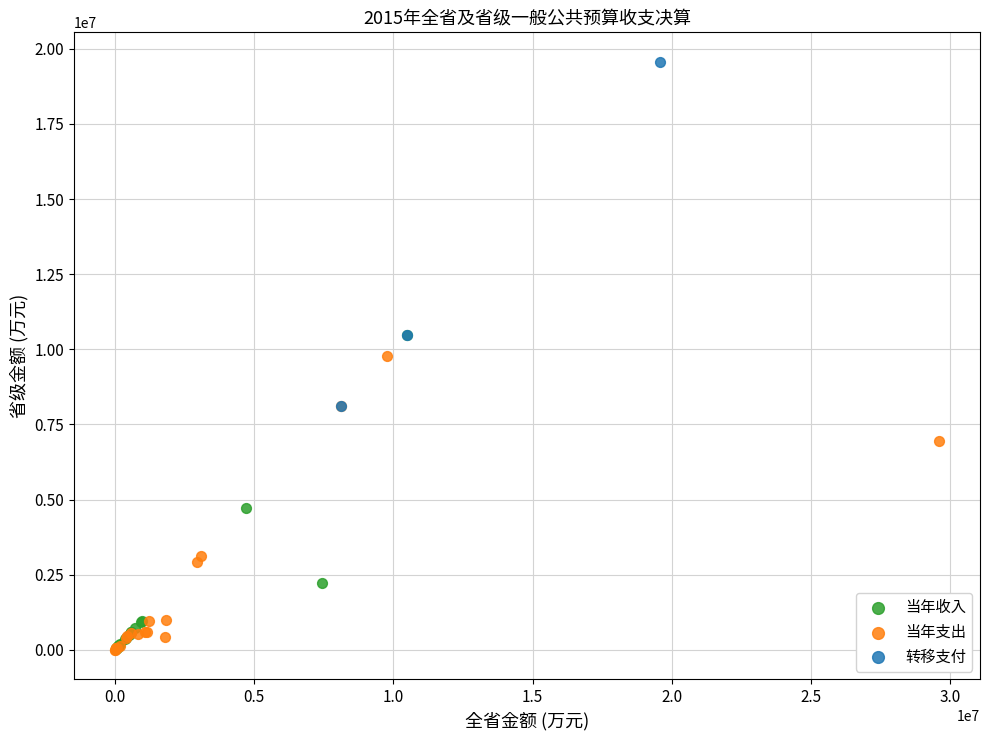

Which series contains the highest Y value?

转移支付